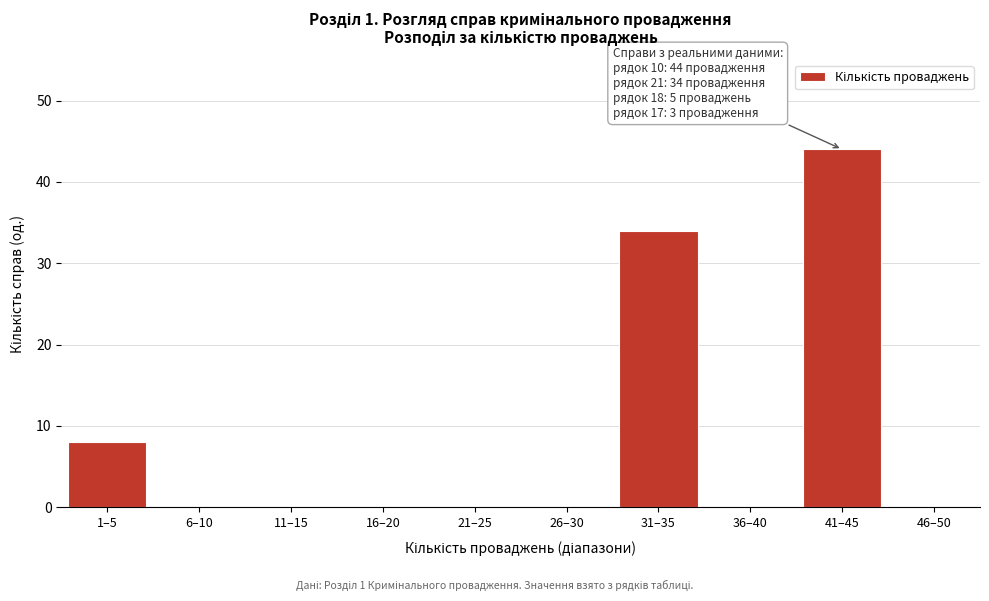

Reading right to left, list all the values displayed in this chart.

46–50=0	41–45=44	36–40=0	31–35=34	26–30=0	21–25=0	16–20=0	11–15=0	6–10=0	1–5=8